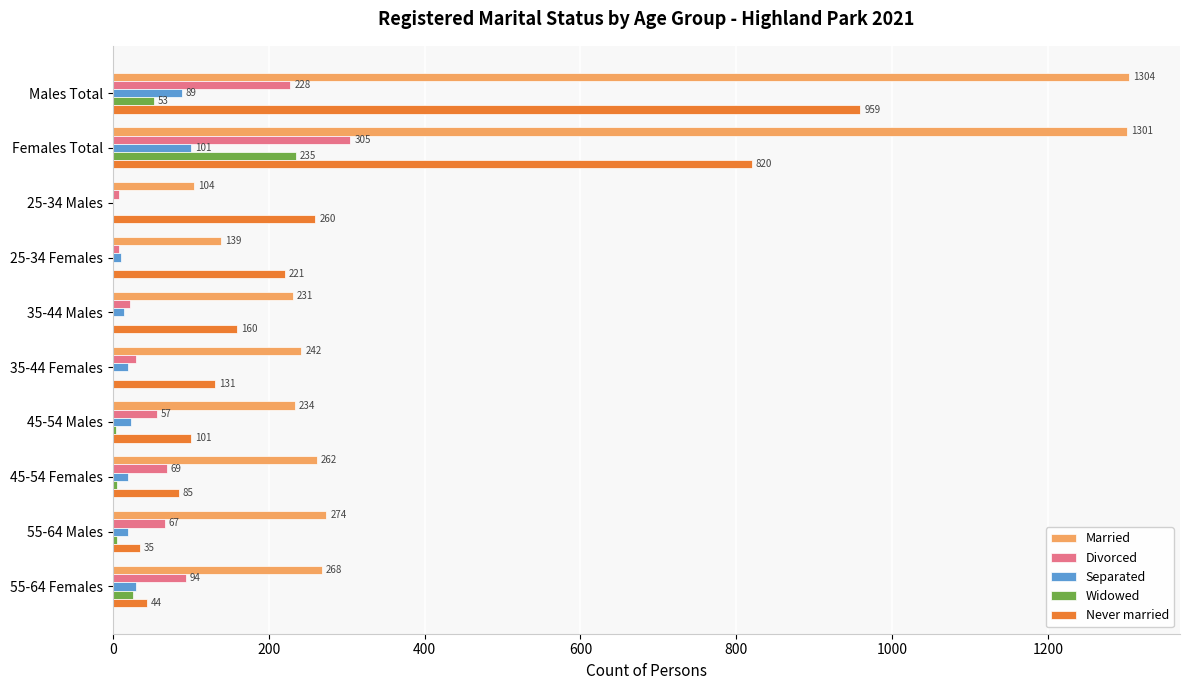

What is the sum of all Widowed values?

329